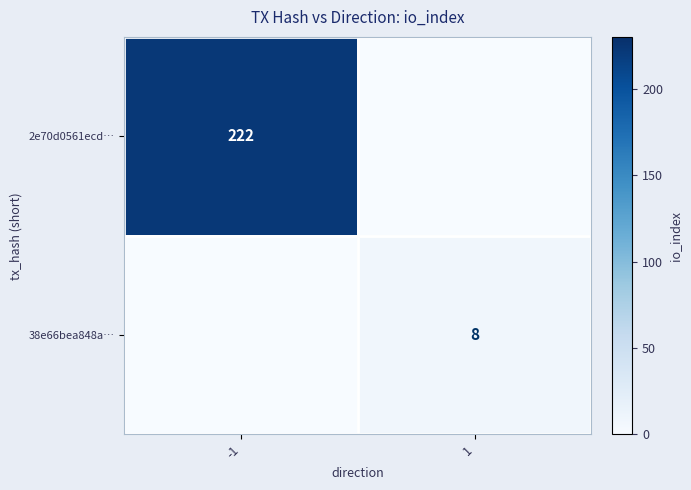

Is the value of 2e70d0561ecd… at -1 greater than the value of 38e66bea848a… at 1?

Yes